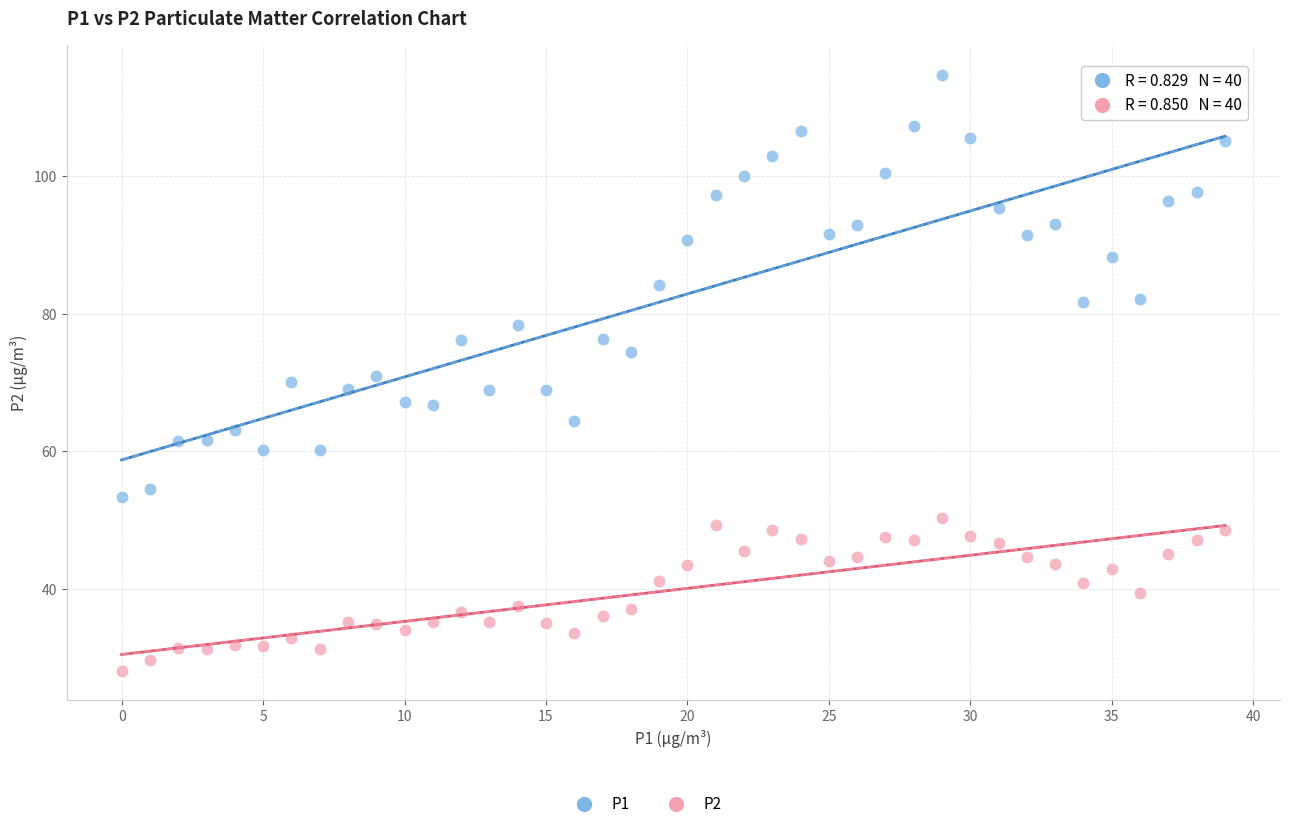

Which series contains the highest Y value?

P1